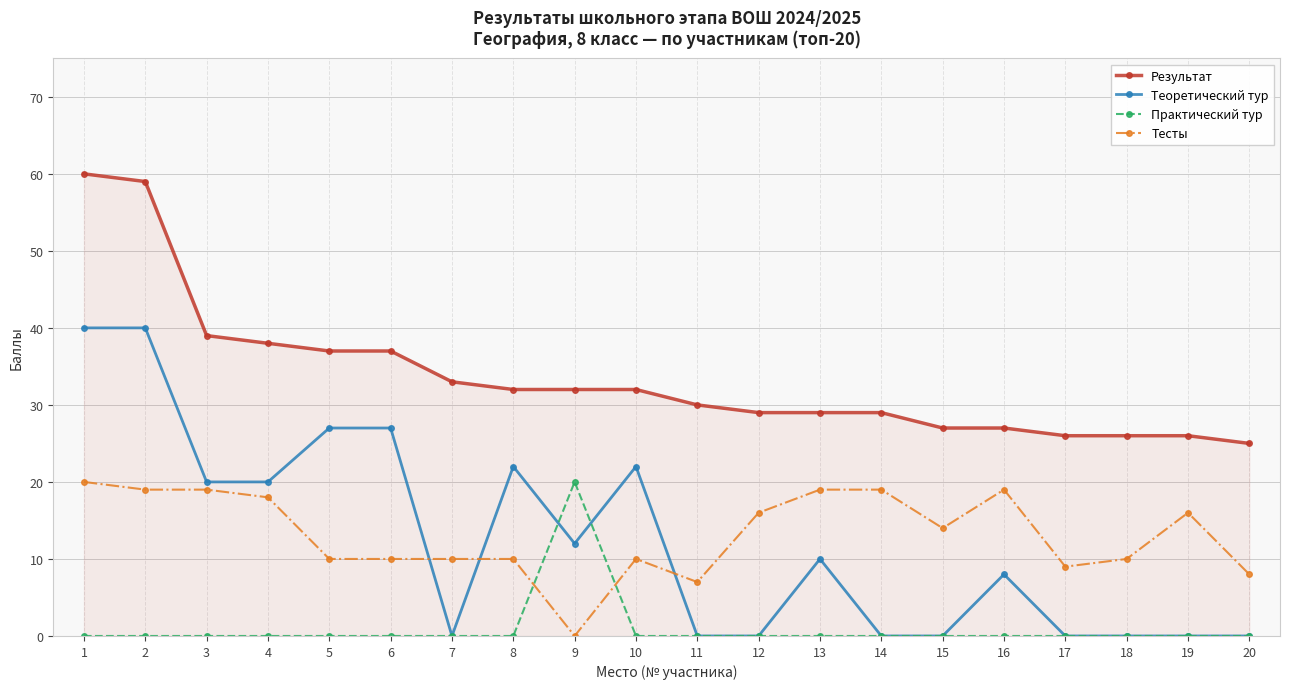

How many series are shown in this chart?

4